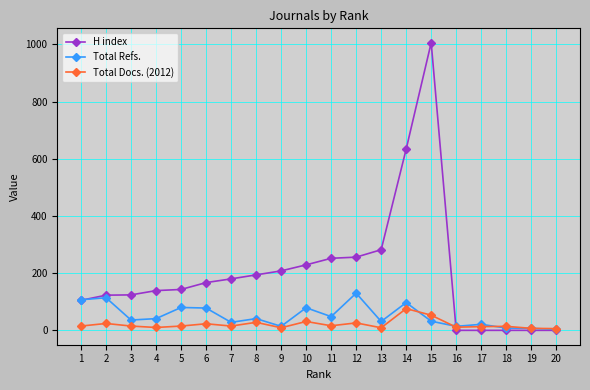

The value of Total Refs. at 12 is 170. True or false?

False